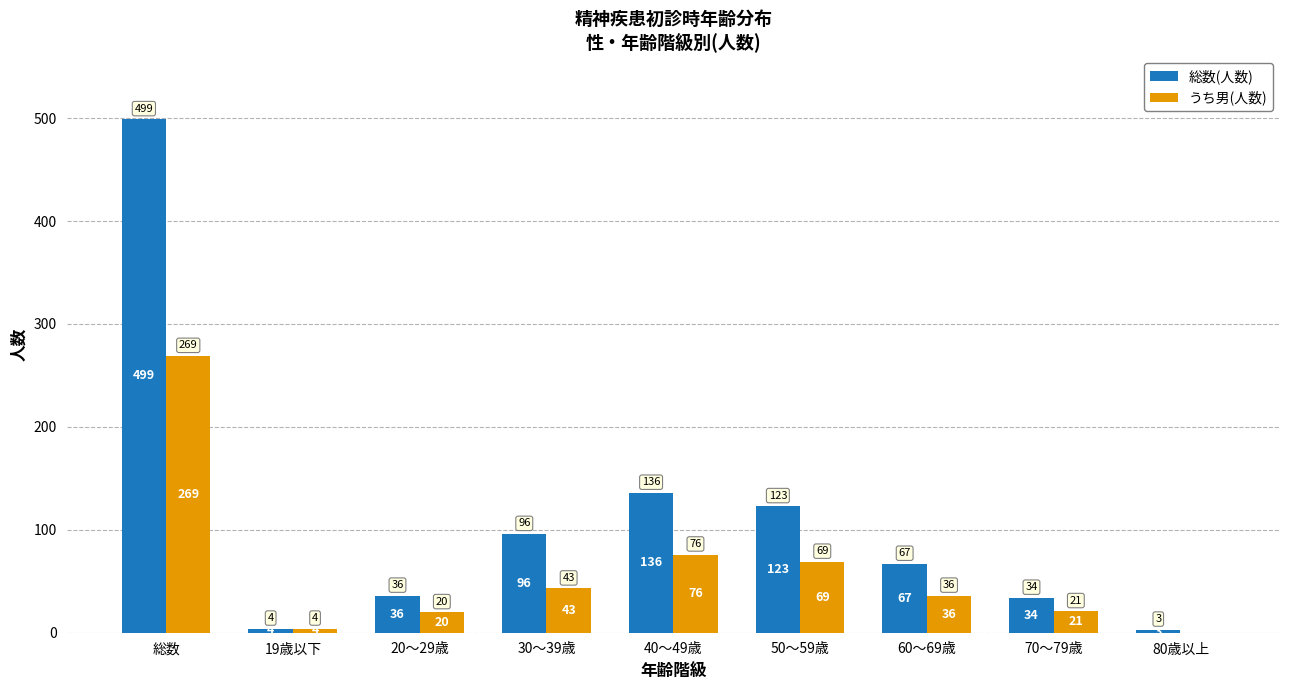

What is the total value across all series at 70～79歳?

55